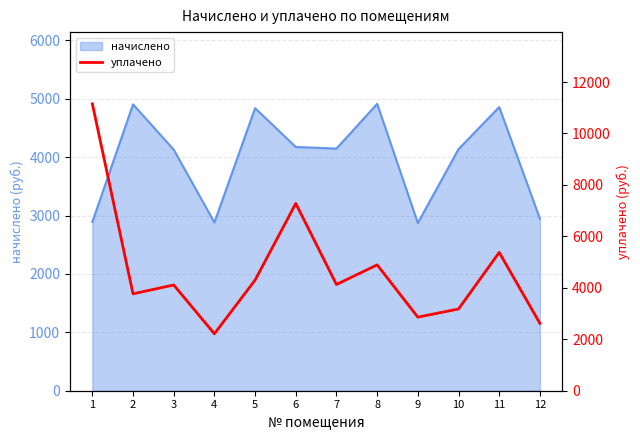

What is the ratio of the value at 12 to the value at 2?

0.7